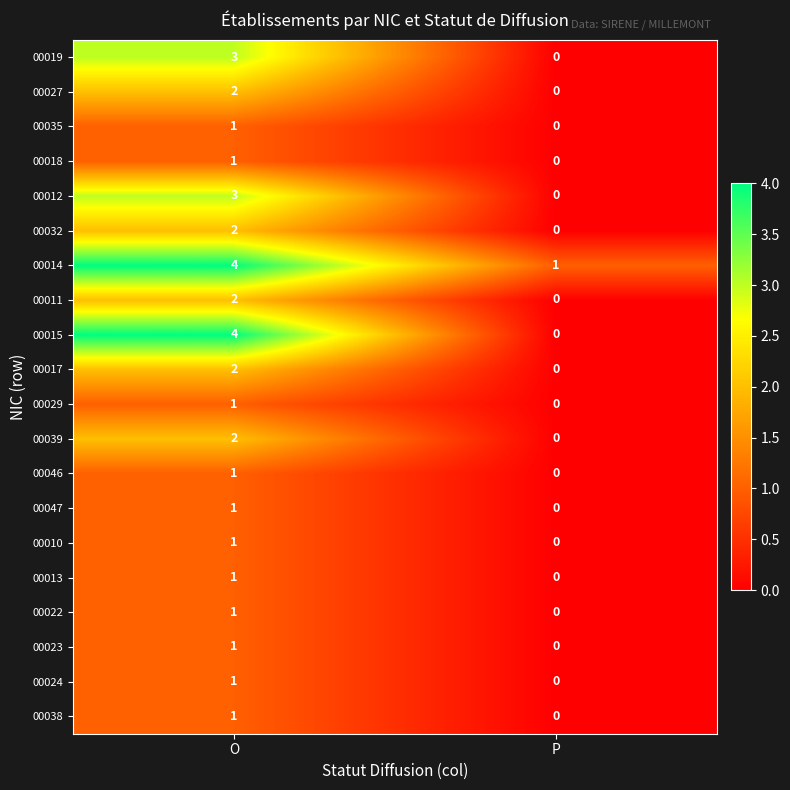

What is the sum of all 00019 values?

3